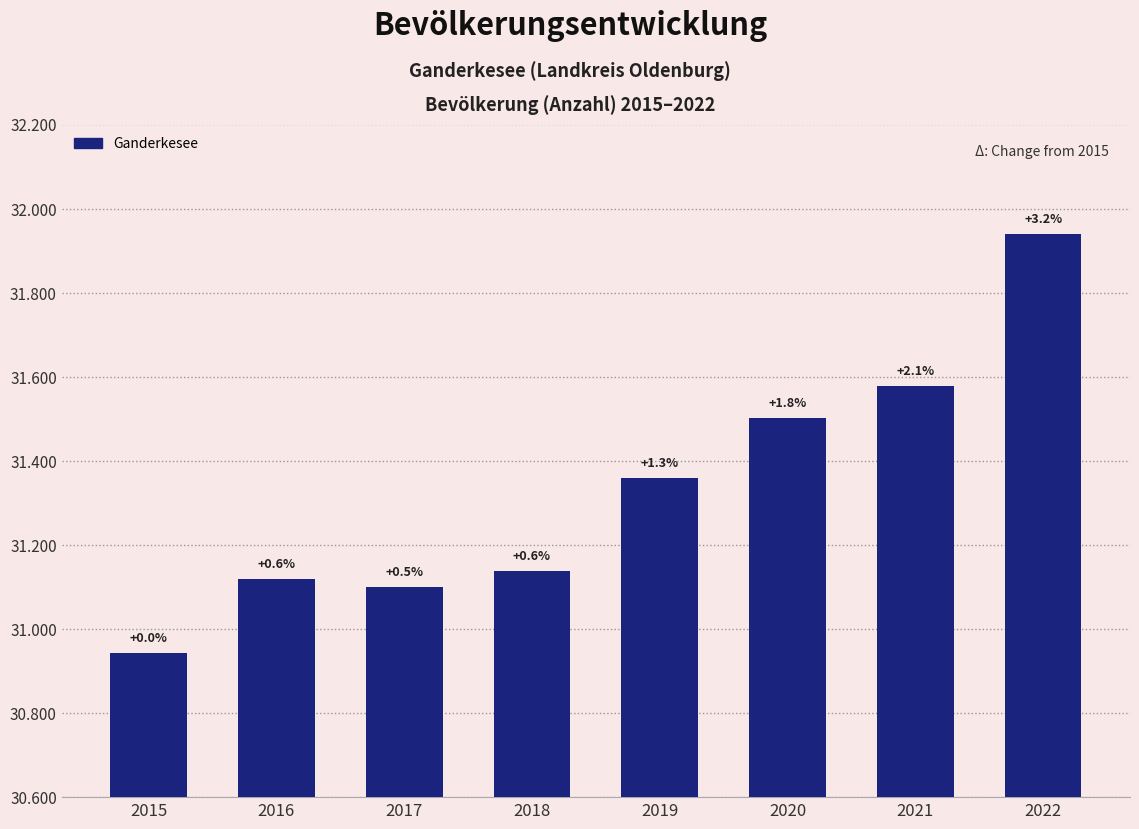

Does the chart contain any negative values?

No